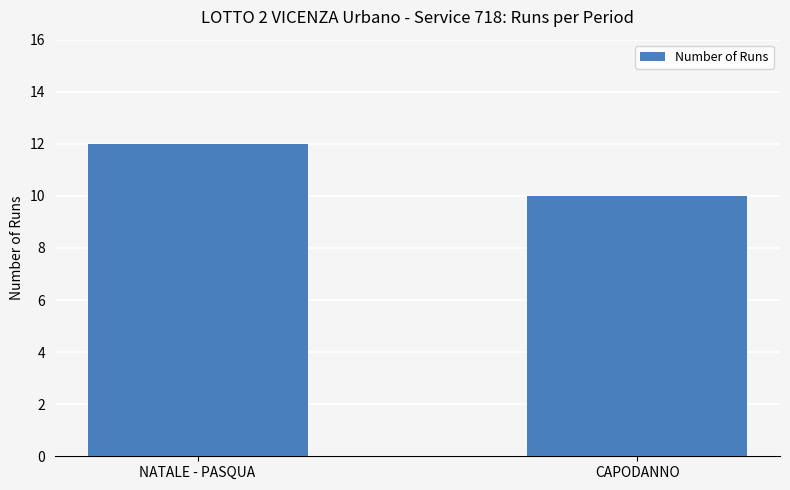

What is the label of the 1st bar from the left?

NATALE - PASQUA